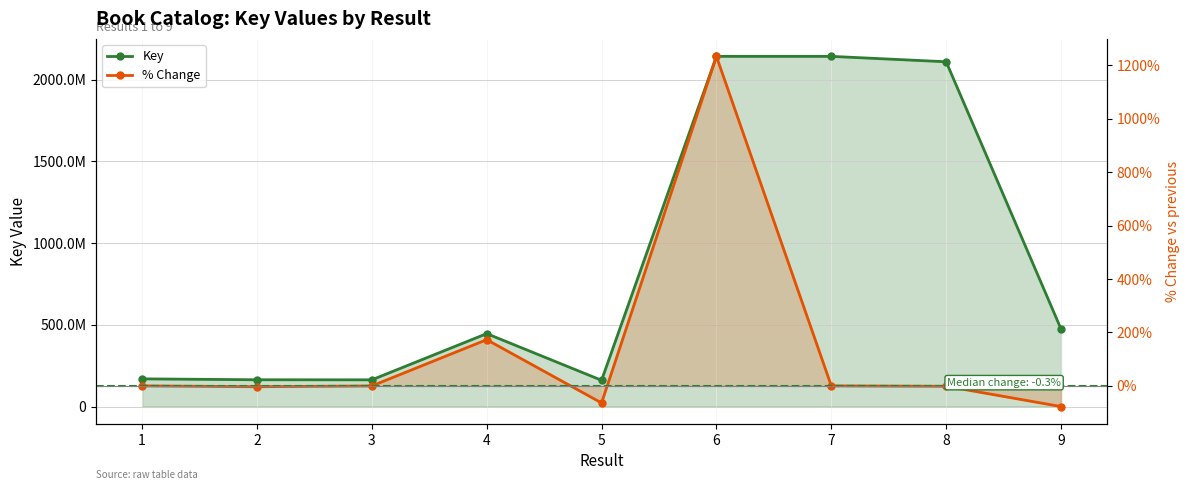

At which label does % Change first exceed 0?

4